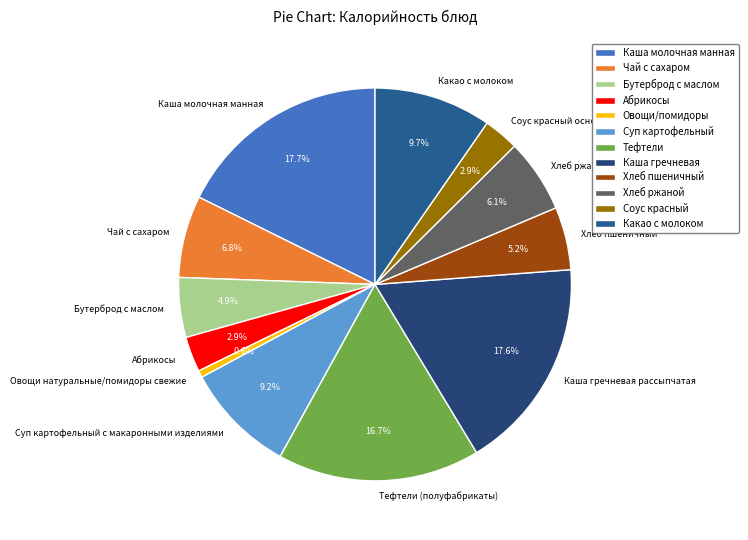

To the nearest percent, what is the combined percentage of Каша молочная манная and Хлеб ржаной?

24%